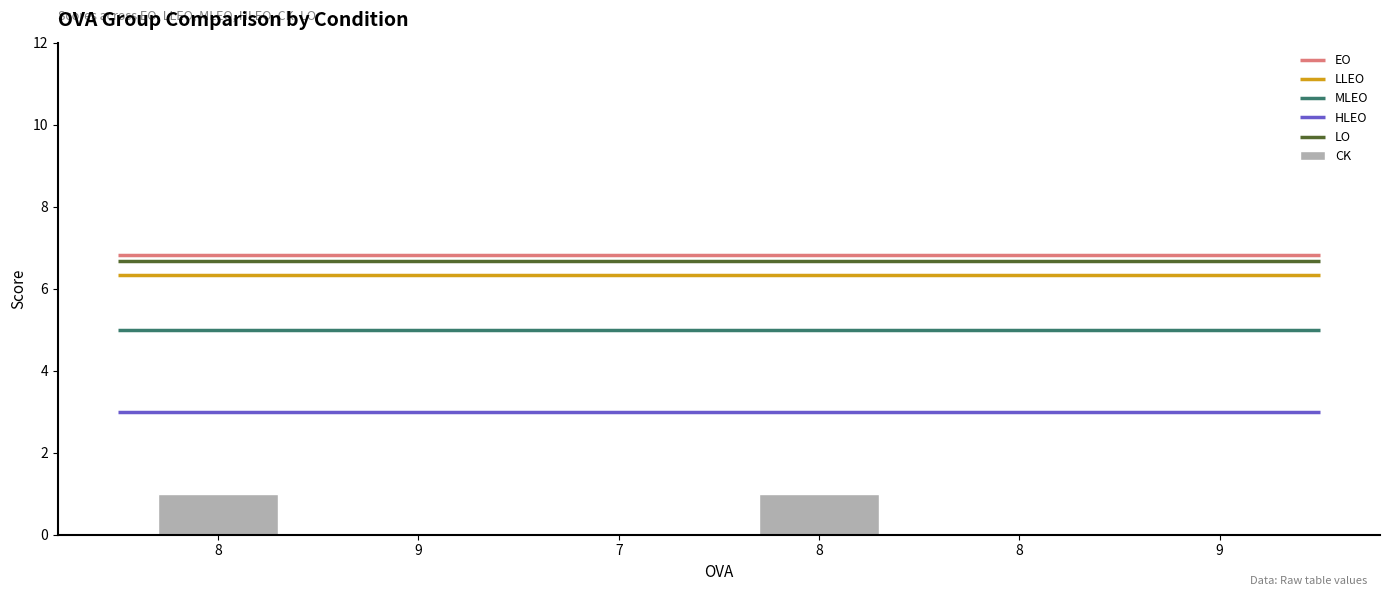

List the labels in order of value, smallest first.

9, 7, 8, 9, 8, 8